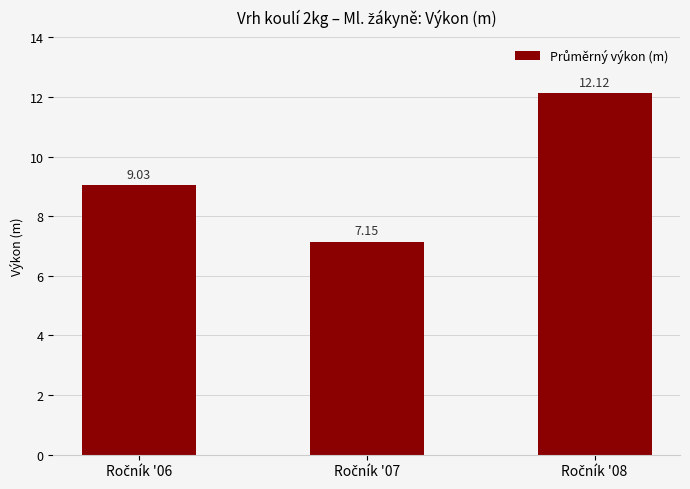

What is the difference between the maximum and minimum values?

5.0